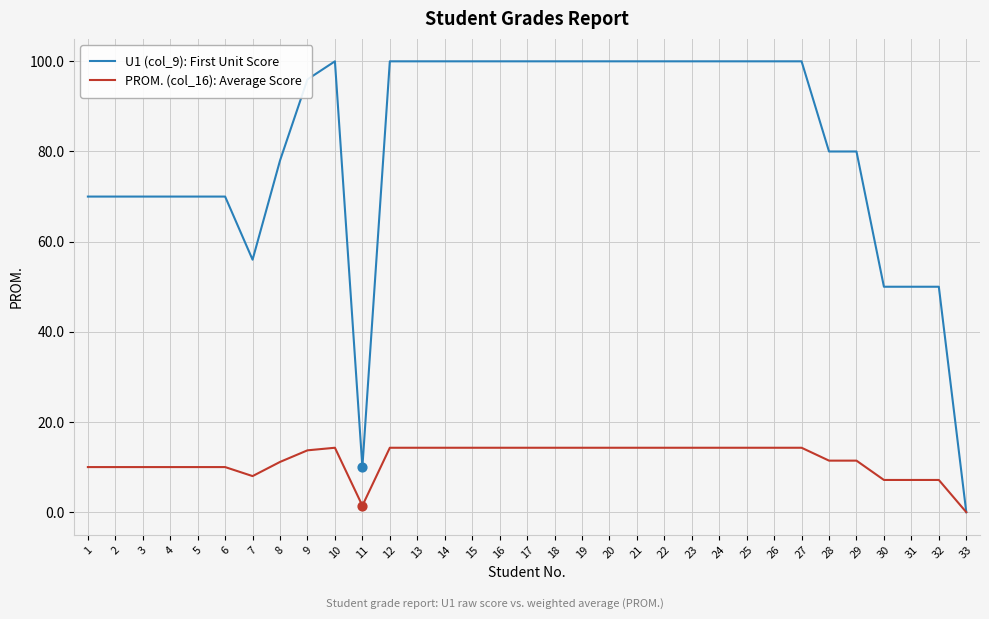

What is the total value across all series at 17?

114.3